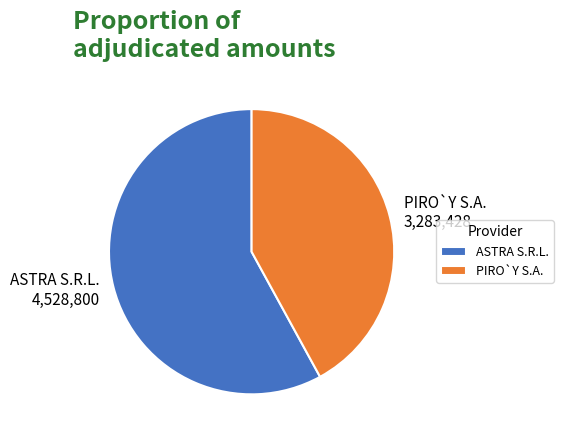

Is the sum of ASTRA S.R.L. and PIRO`Y S.A. greater than half?

Yes